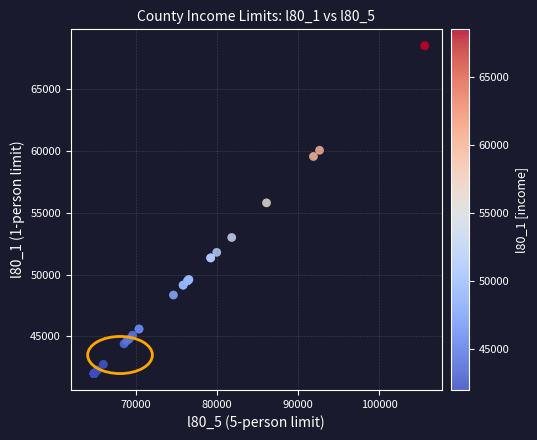

What Y value in the scatter plot is closest to 55250?

55800